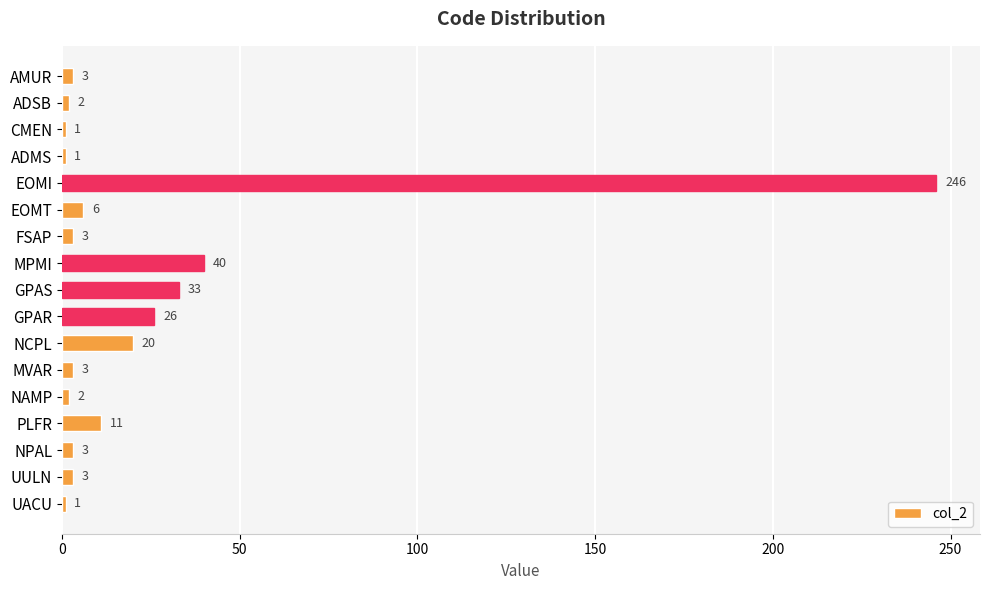

Which has a higher value, UACU or AMUR?

AMUR